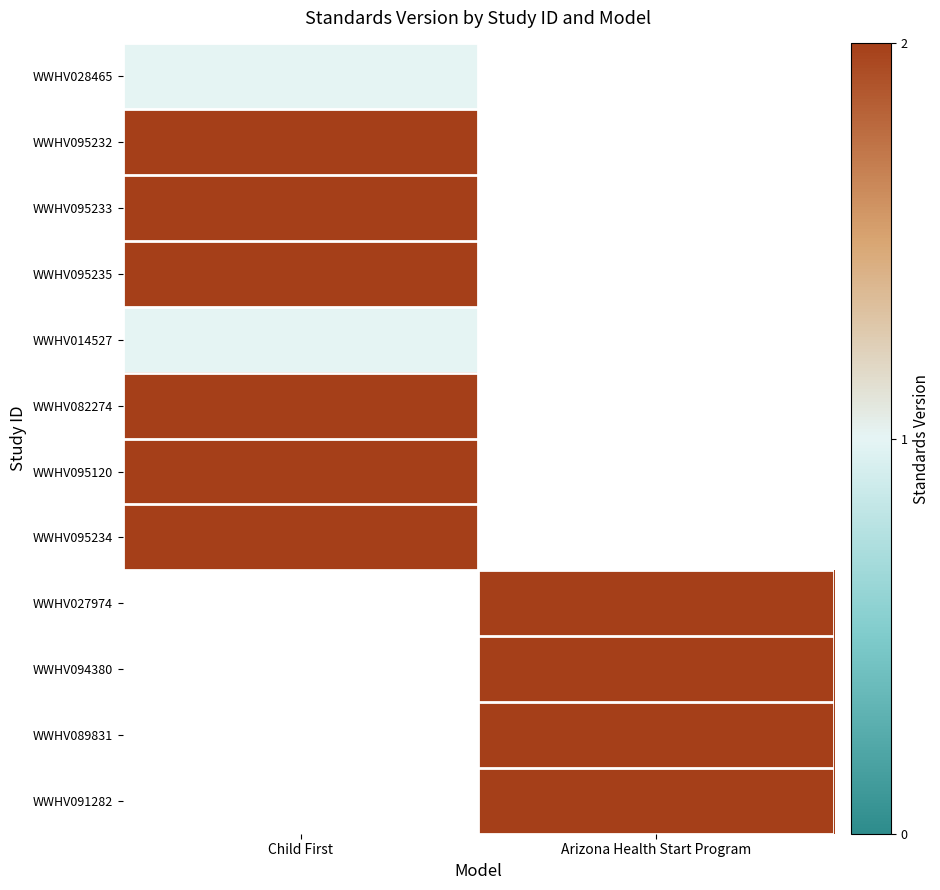

What is the minimum value shown in the chart?

1.0